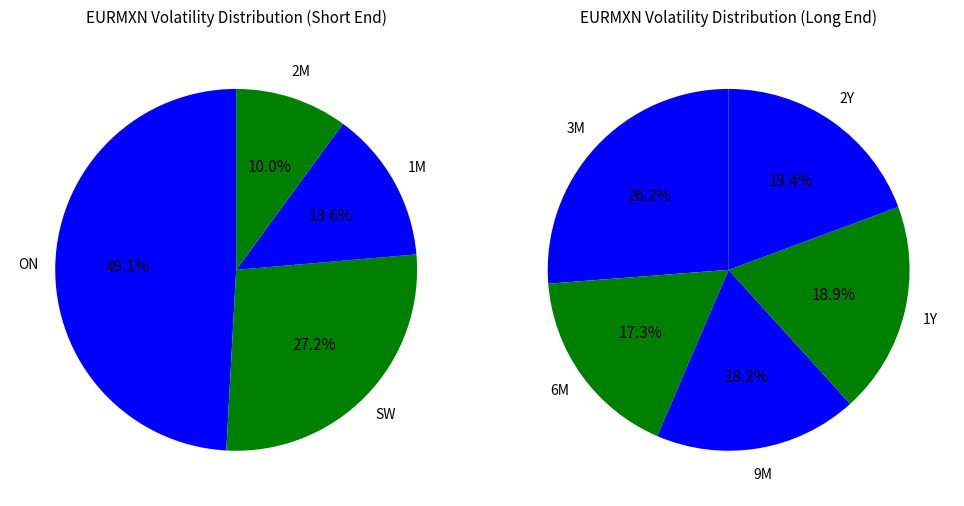

Which has a higher value, 2M or 1M?

1M